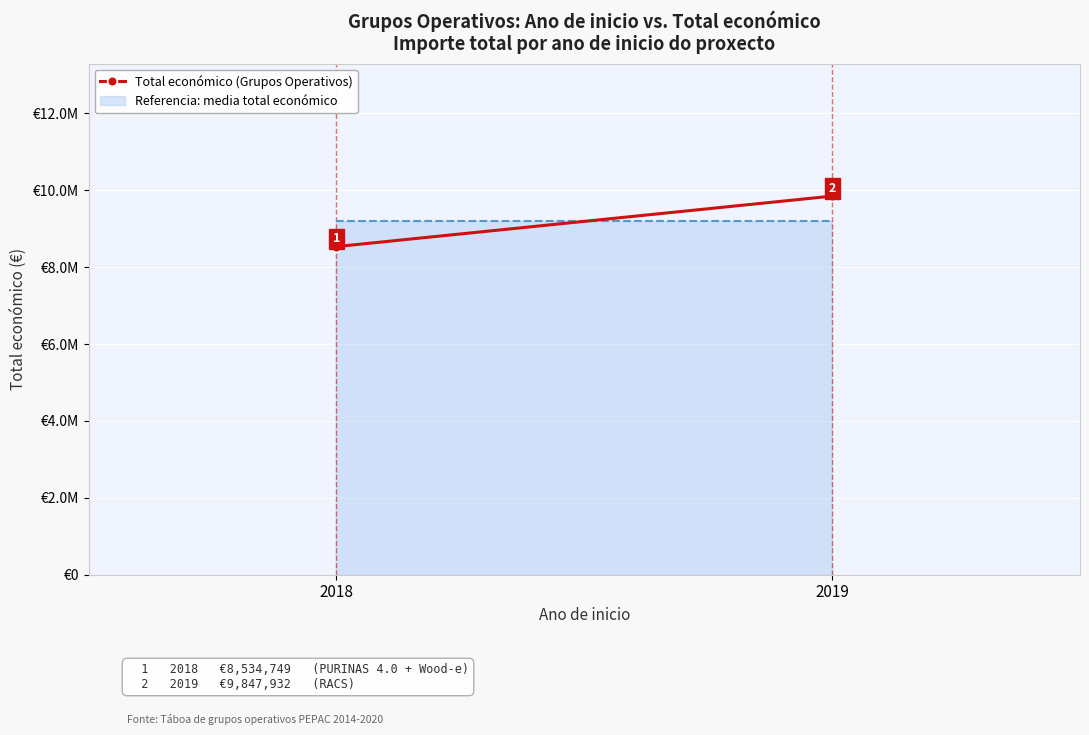

Reading right to left, what are all the values shown in this chart?

9847932	8534749